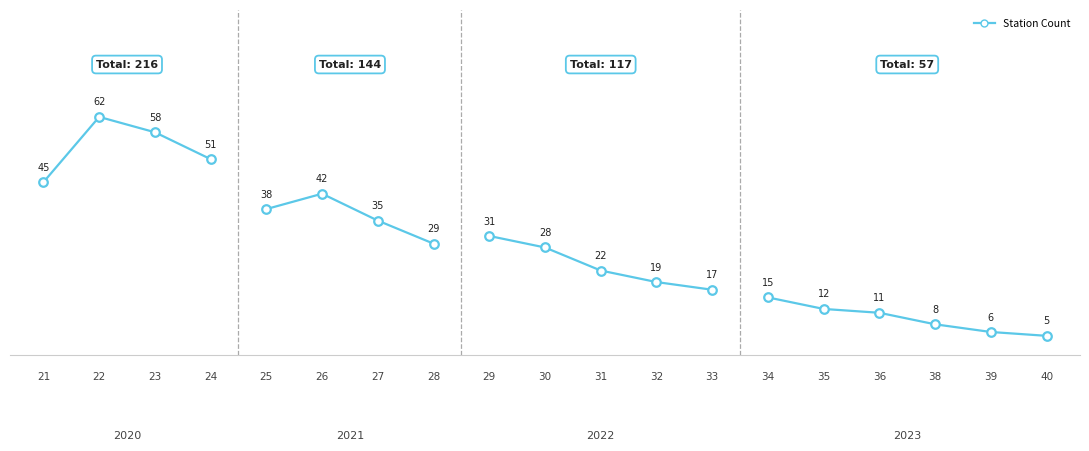

What is the change in value from 22 to 24?

-11